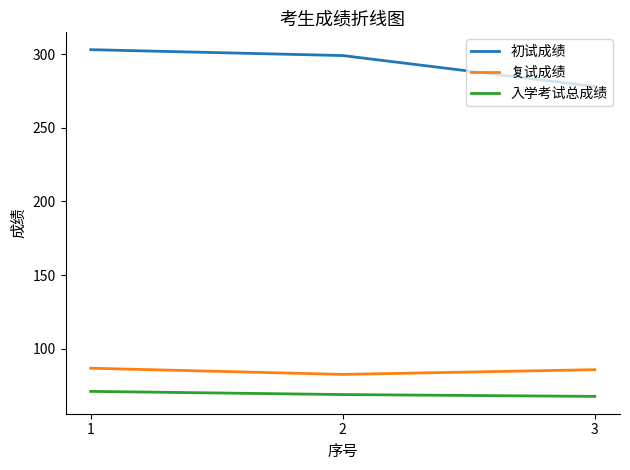

What is the smallest value displayed?

67.7